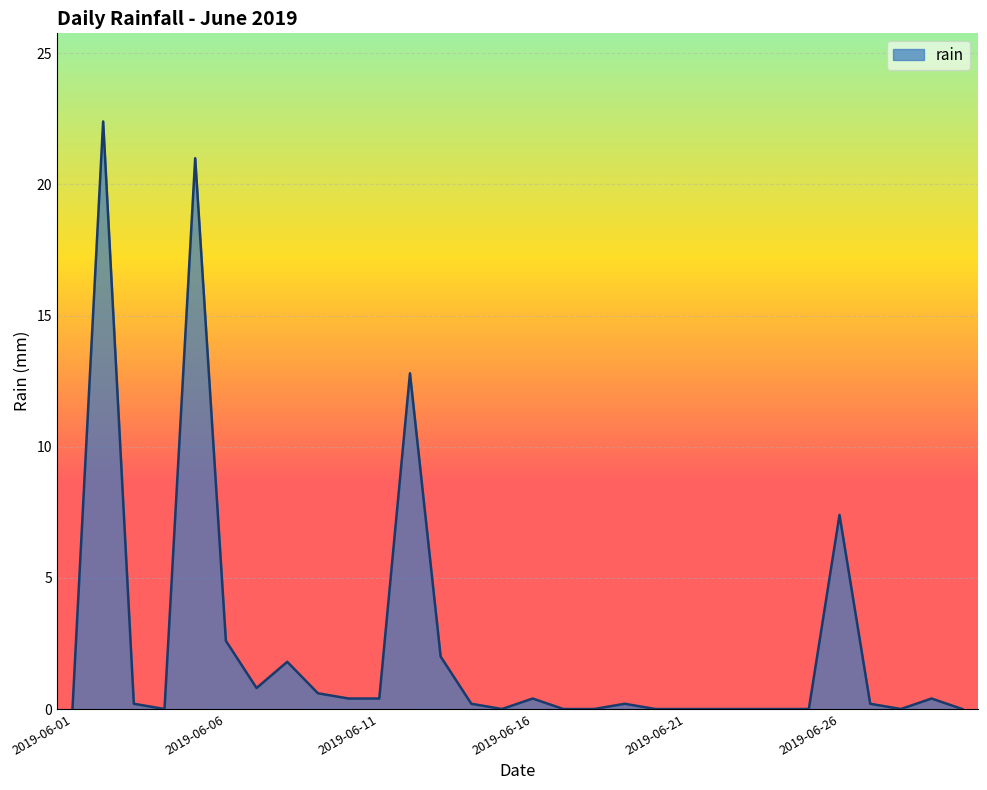

True or false: there are more than 2 points higher than both neighbors.

True